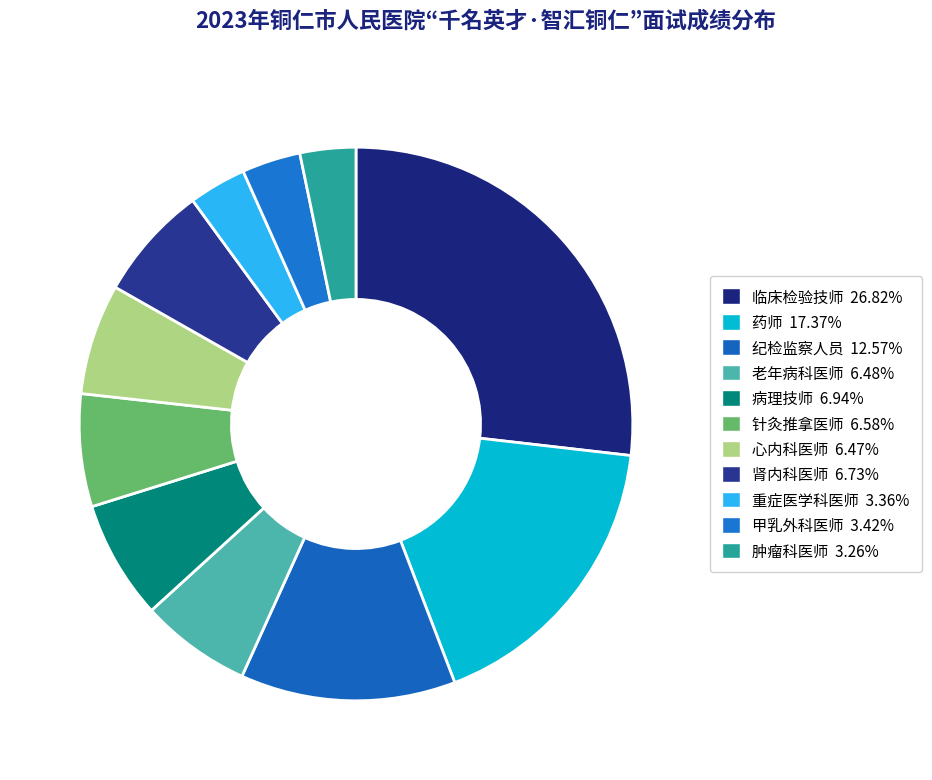

To the nearest percent, what is the average slice percentage?

9%